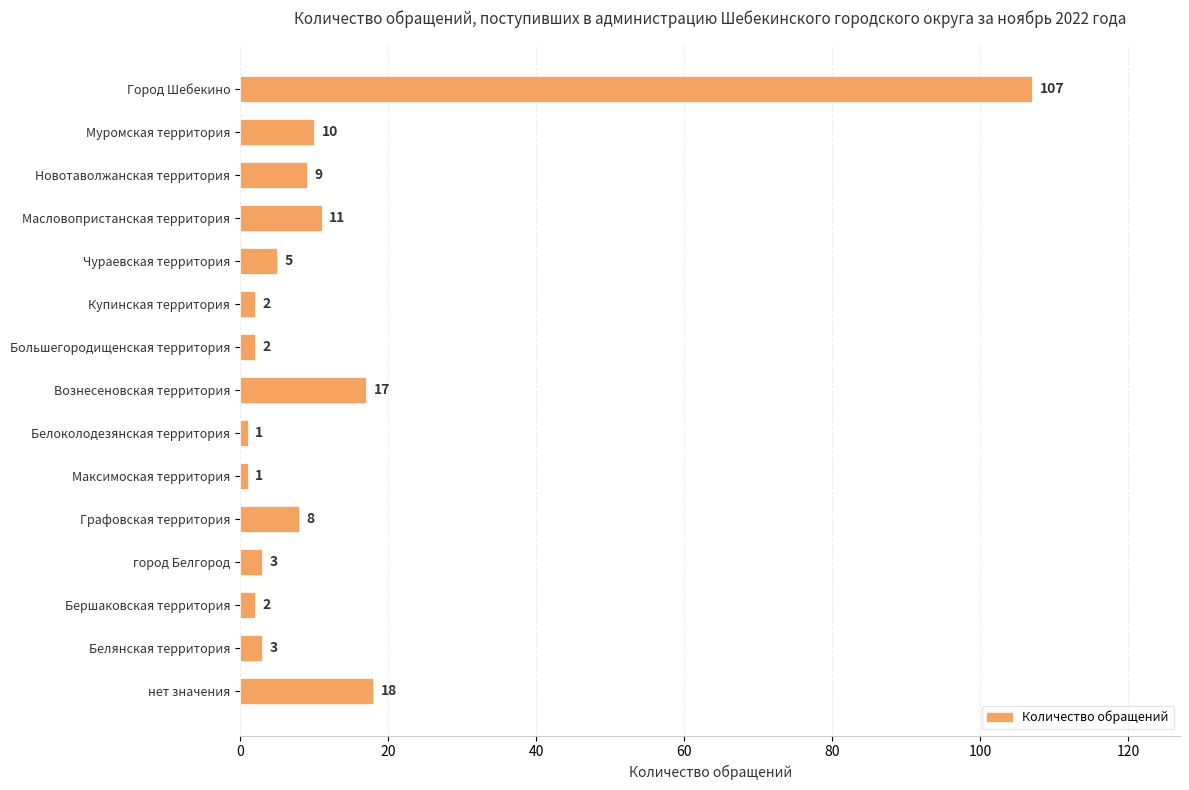

Reading top to bottom, transcribe all the data shown in this chart.

Город Шебекино=107	Муромская территория=10	Новотаволжанская территория=9	Масловопристанская территория=11	Чураевская территория=5	Купинская территория=2	Большегородищенская территория=2	Вознесеновская территория=17	Белоколодезянская территория=1	Максимоская территория=1	Графовская территория=8	город Белгород=3	Бершаковская территория=2	Белянская территория=3	нет значения=18